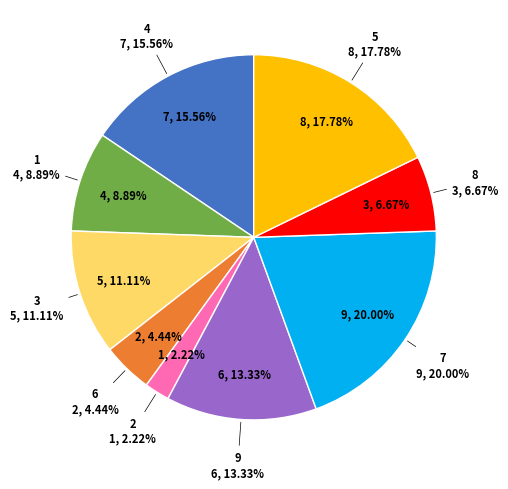

The 2 slice represents 1% of the pie. True or false?

False